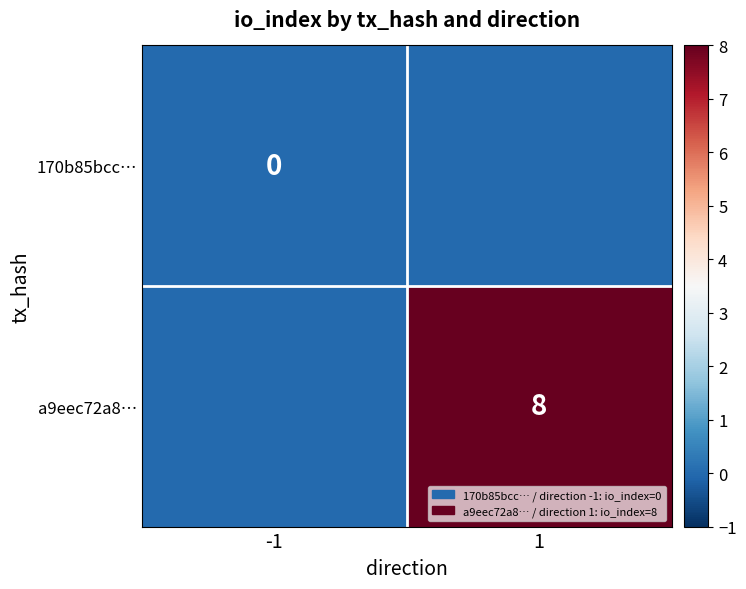

At which category does the chart reach its minimum across all series?

-1